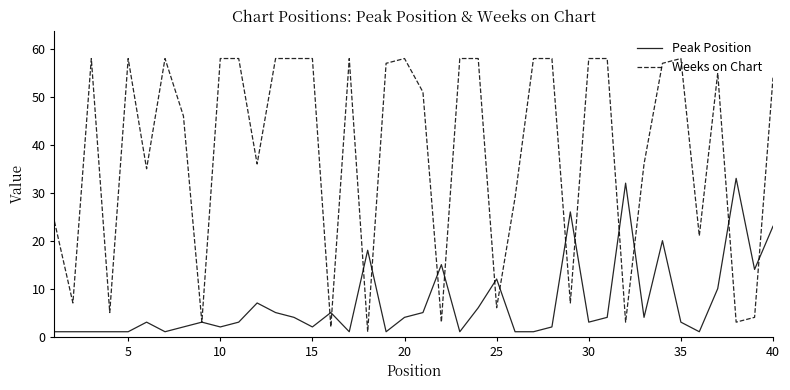

Which series has the largest range (max minus min)?

Weeks on Chart